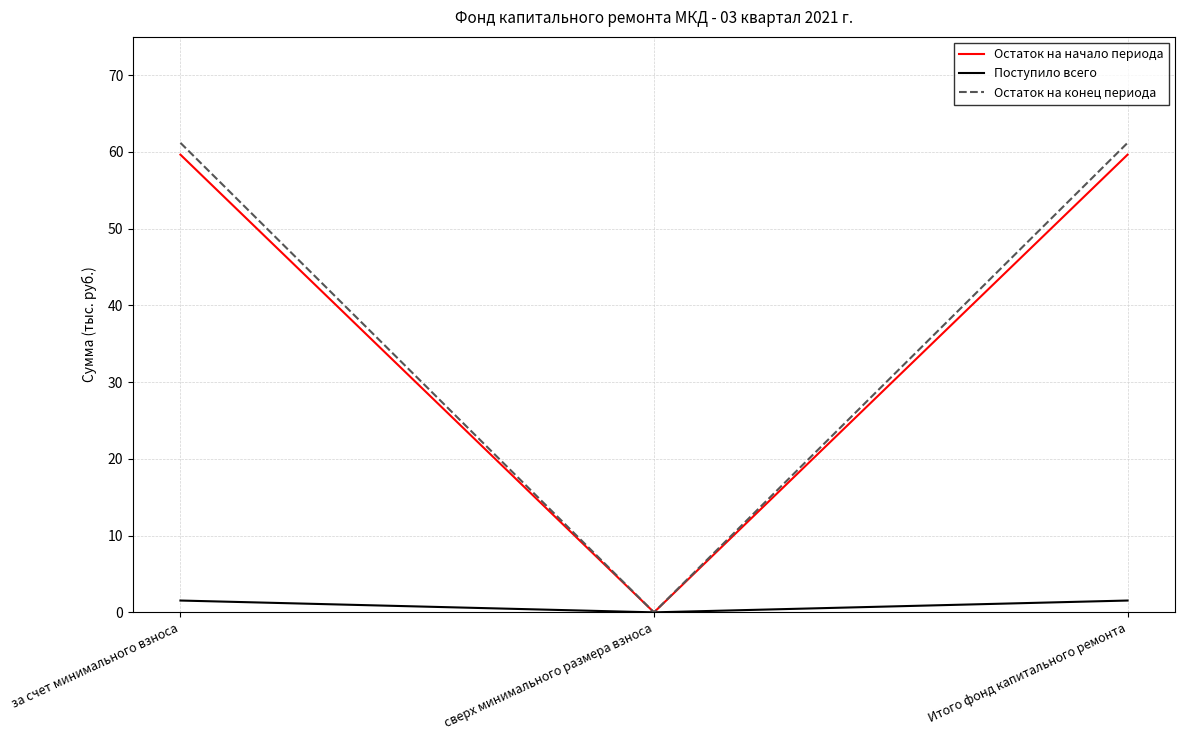

Is this an area chart (filled region under the line)?

No